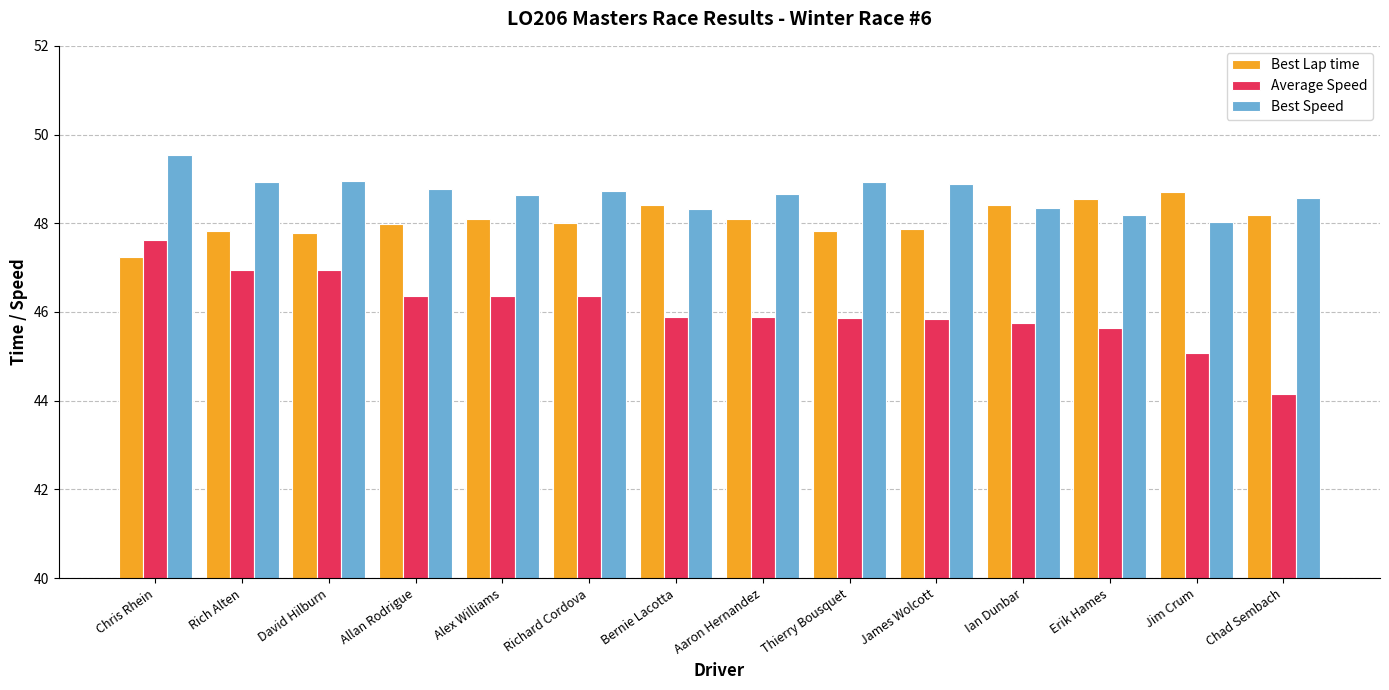

At Aaron Hernandez, list the series in order from largest to smallest.

Best Speed, Best Lap time, Average Speed